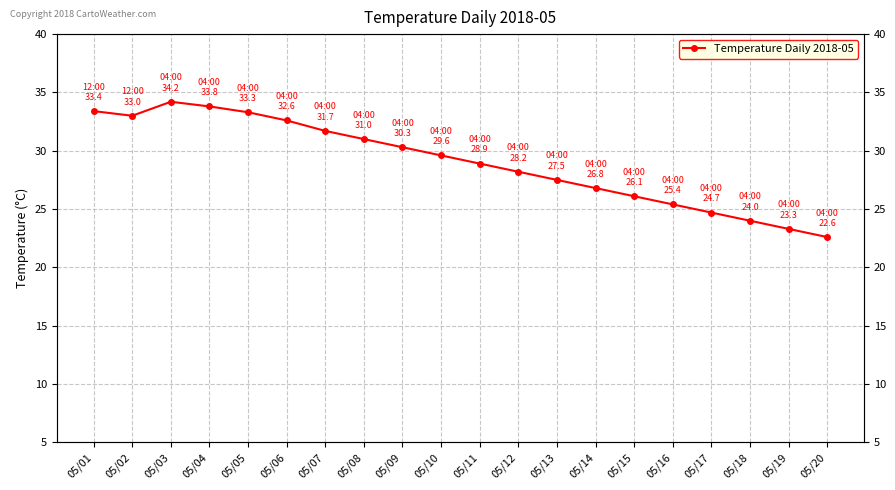

Reading left to right, extract all data points from this chart.

05/01=33.4	05/02=33.0	05/03=34.2	05/04=33.8	05/05=33.3	05/06=32.6	05/07=31.7	05/08=31.0	05/09=30.3	05/10=29.6	05/11=28.9	05/12=28.2	05/13=27.5	05/14=26.8	05/15=26.1	05/16=25.4	05/17=24.7	05/18=24.0	05/19=23.3	05/20=22.6